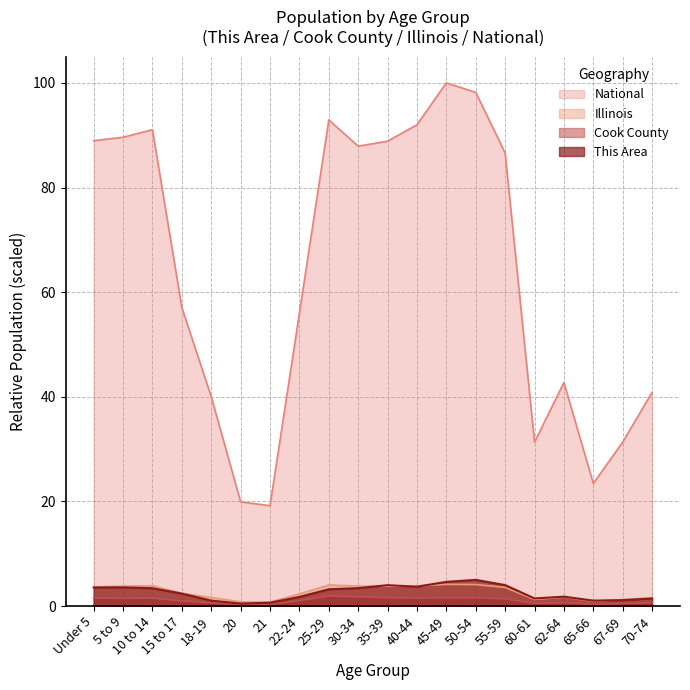

In This Area, how many points are higher than both neighbors (excluding endpoints)?

4